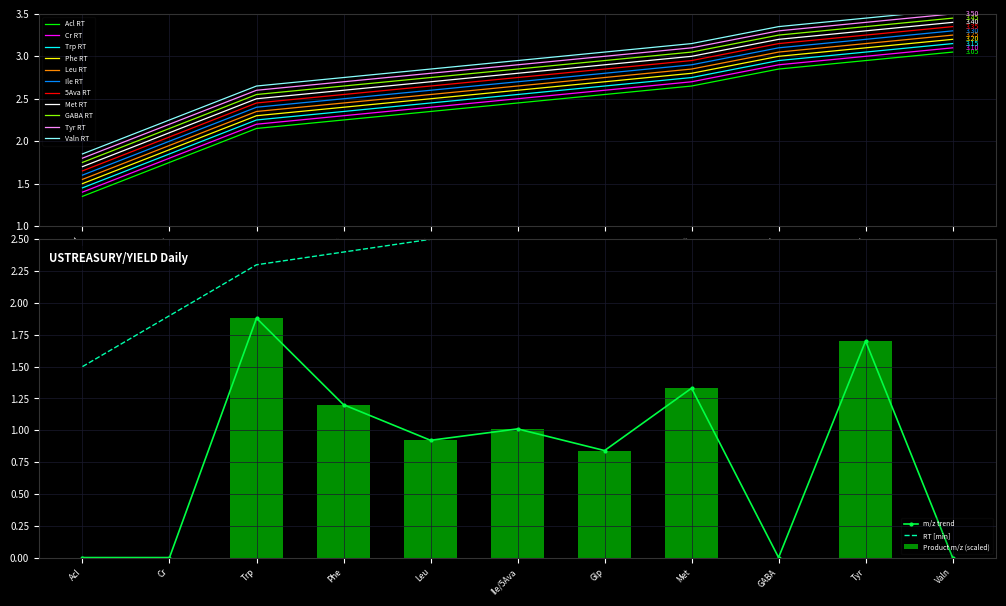

Reading left to right, transcribe all the data shown in this chart.

RT [min]: Acl=1.4	Cr=1.8	Trp=2.2	Phe=2.4	Leu=2.5	Ile/5Ava=2.6	Glp=2.7	Met=2.8	GABA=3.0	Tyr=3.1	Valn=3.2
Product m/z (max): Acl=0.0	Cr=0.0	Trp=1.9	Phe=1.2	Leu=0.9	Ile/5Ava=1.0	Glp=0.8	Met=1.3	GABA=0.0	Tyr=1.7	Valn=0.0